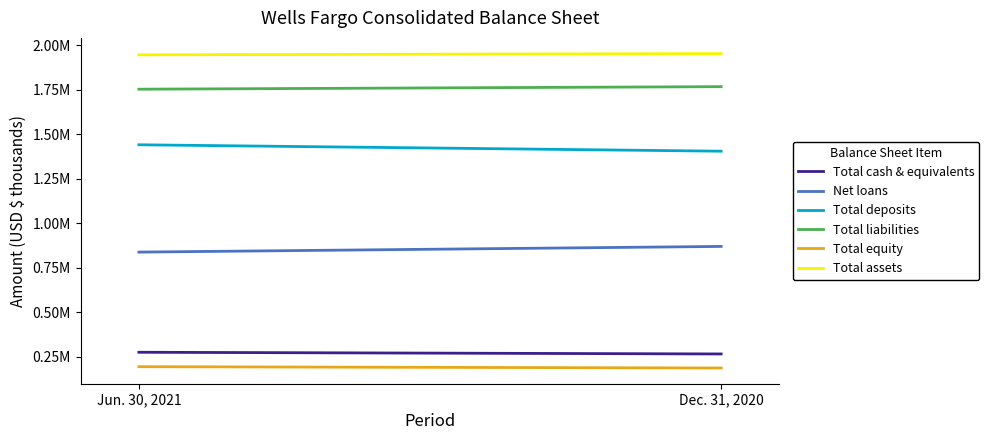

Between Jun. 30, 2021 and Dec. 31, 2020, which is larger?

Jun. 30, 2021